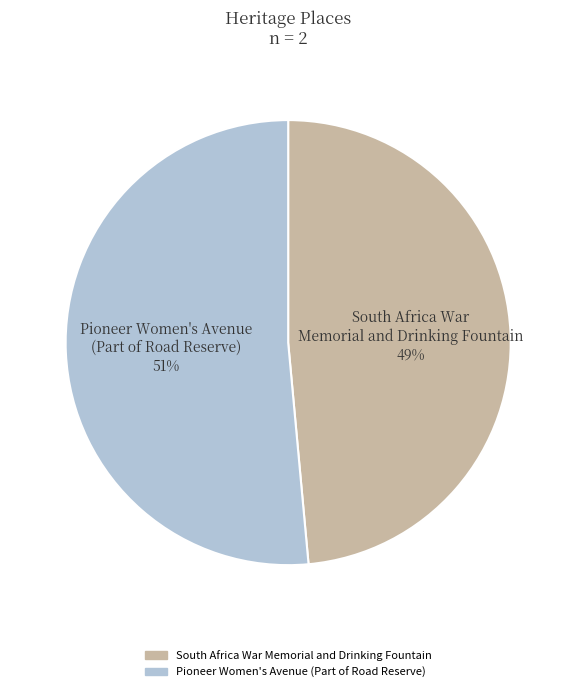

How many segments does this pie chart have?

2